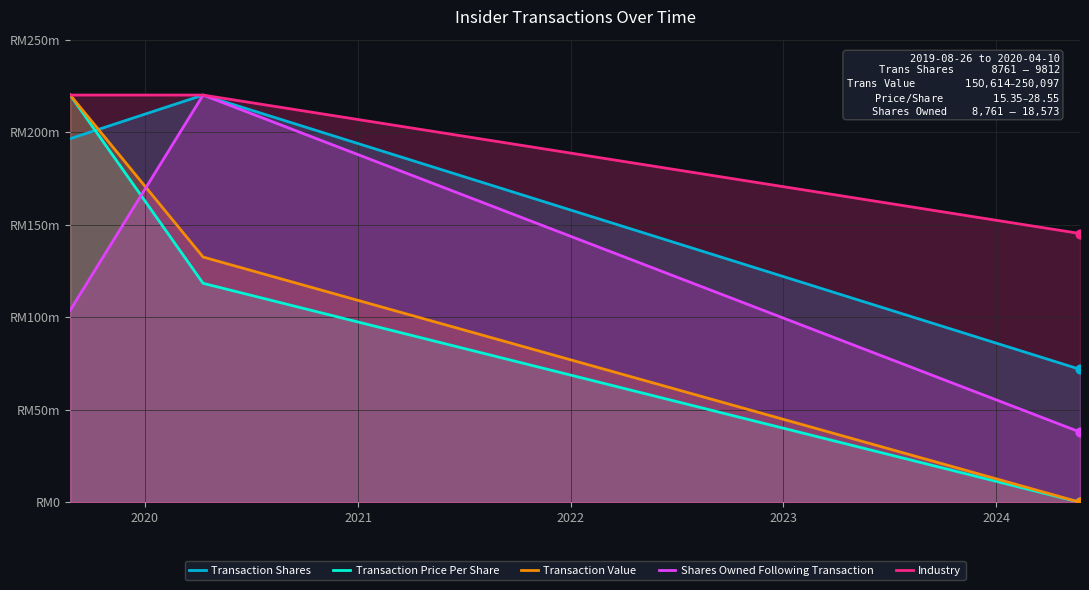

Which series contains the highest Y value?

Transaction Shares